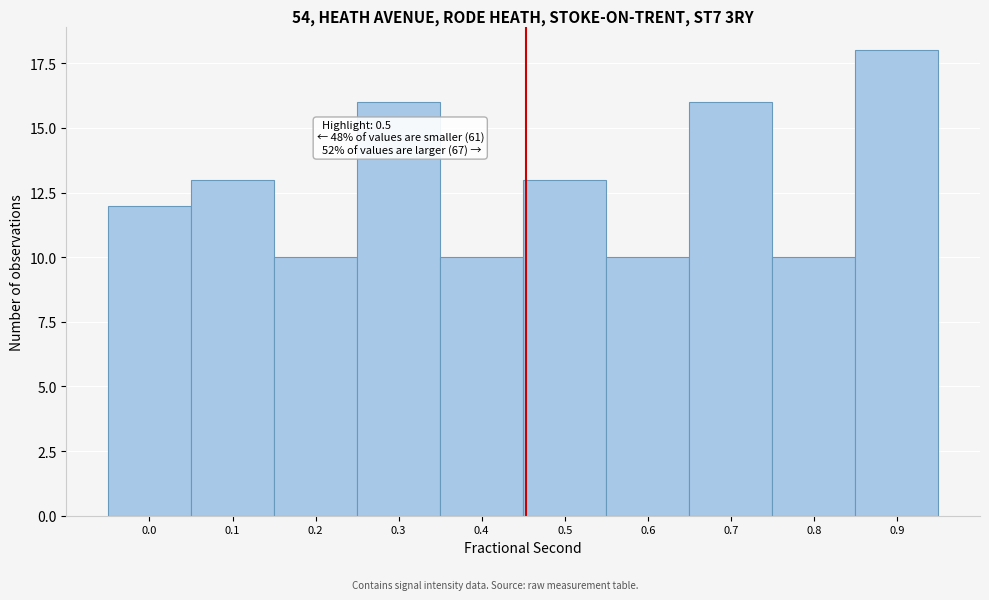

Reading left to right, transcribe all the data shown in this chart.

0.0=12	0.1=13	0.2=10	0.3=16	0.4=10	0.5=13	0.6=10	0.7=16	0.8=10	0.9=18